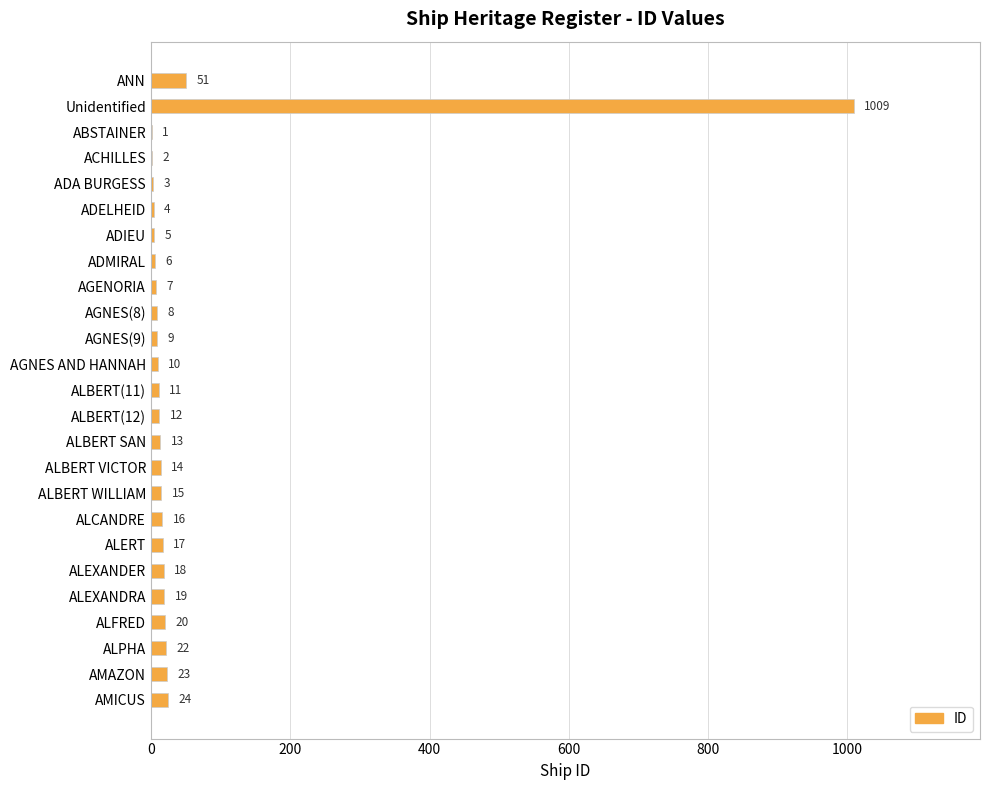

What is the approximate value at AMAZON?

23